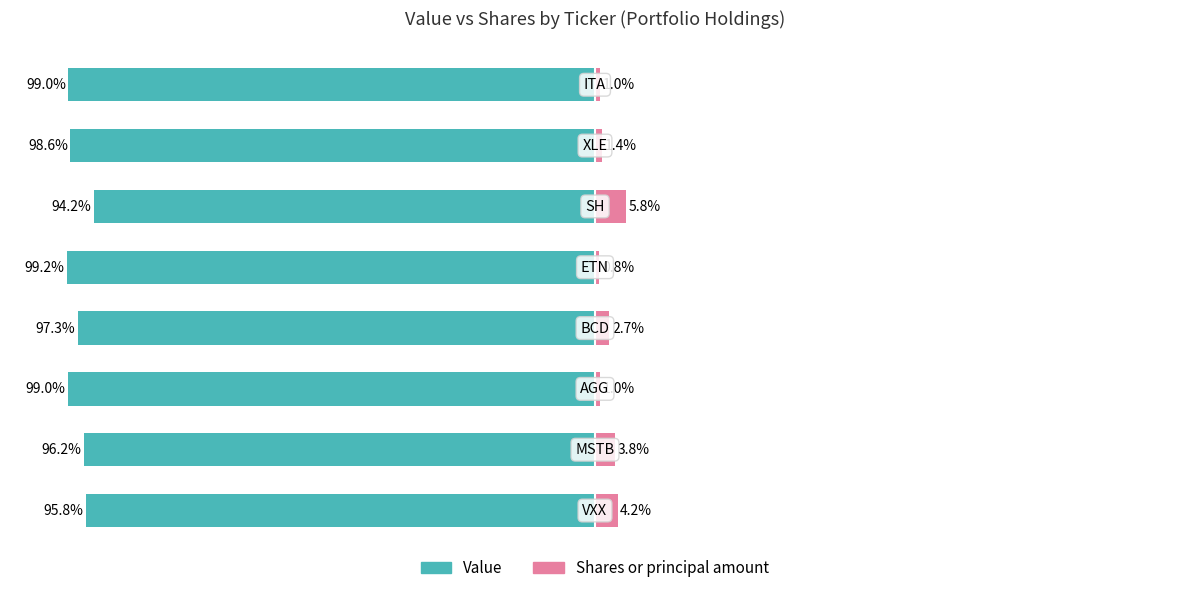

What is the sum of all Value values?

-779.4